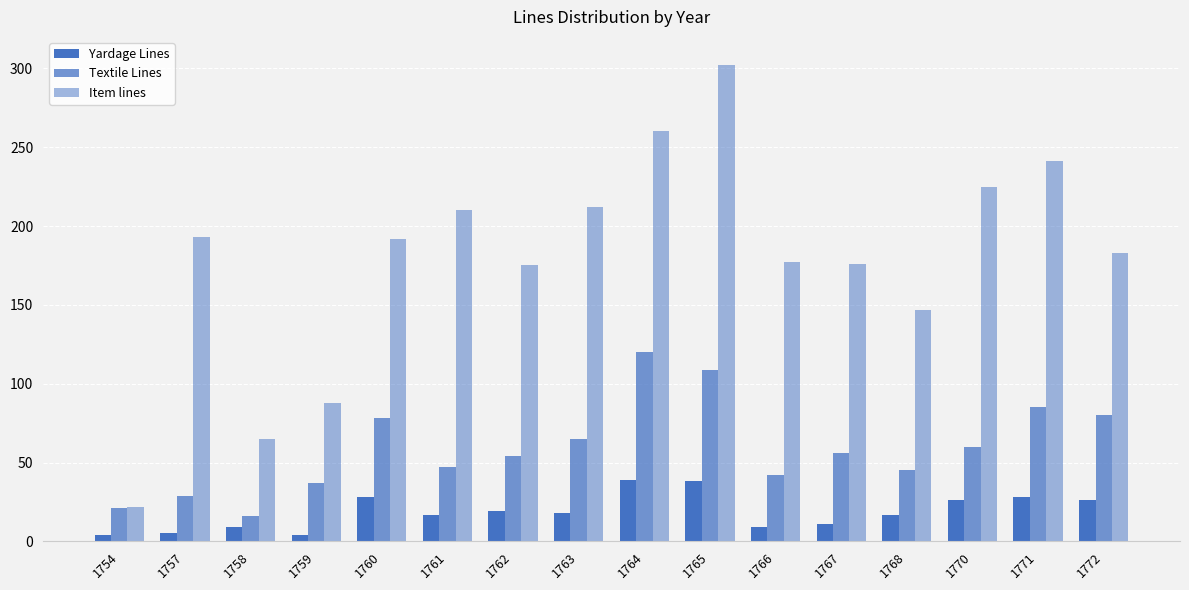

What is the value of the Item lines bar at the 9th from the left?

260